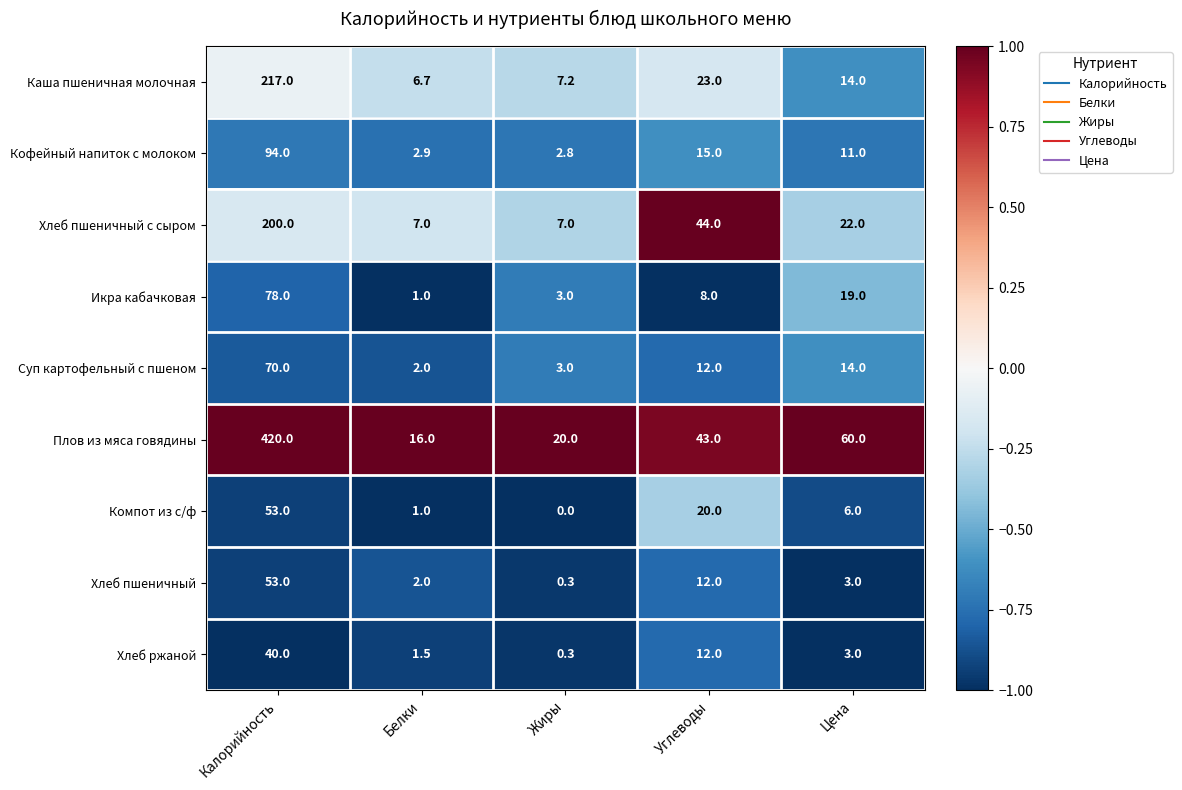

How many distinct data groups are displayed?

9